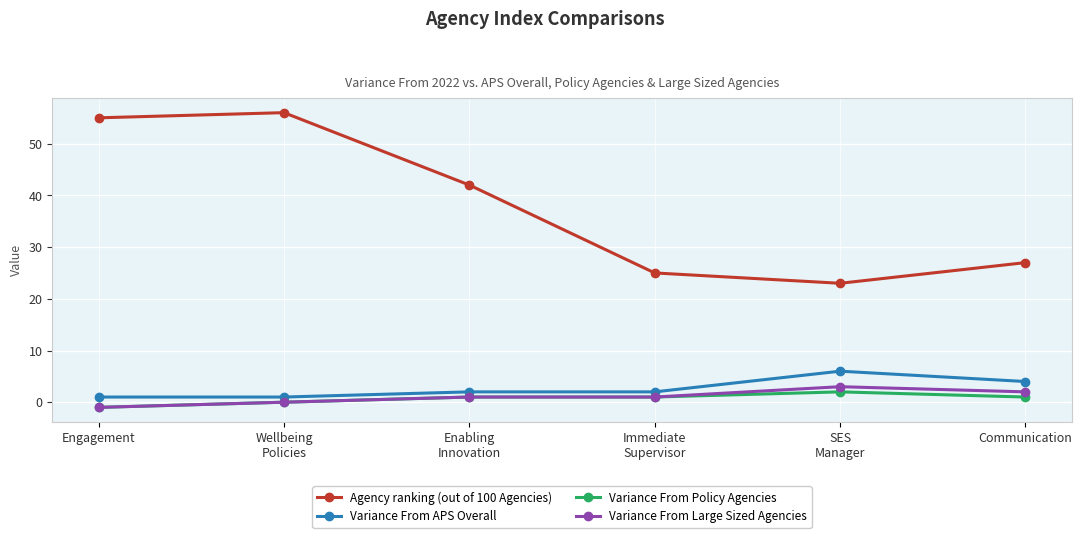

Which series has the widest spread of values?

Agency ranking (out of 100 Agencies)